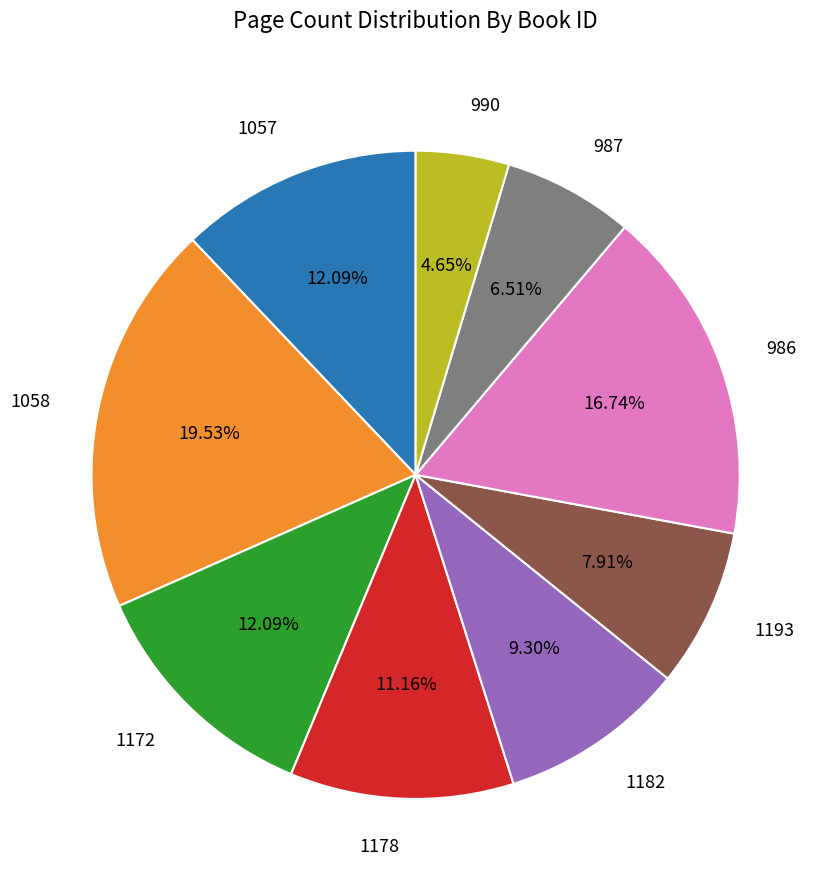

To the nearest percent, what percentage of the pie is 987?

7%